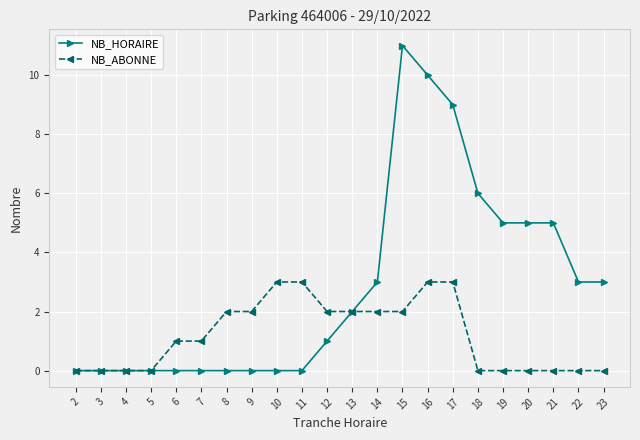

At 7, list the series in order from largest to smallest.

NB_ABONNE, NB_HORAIRE